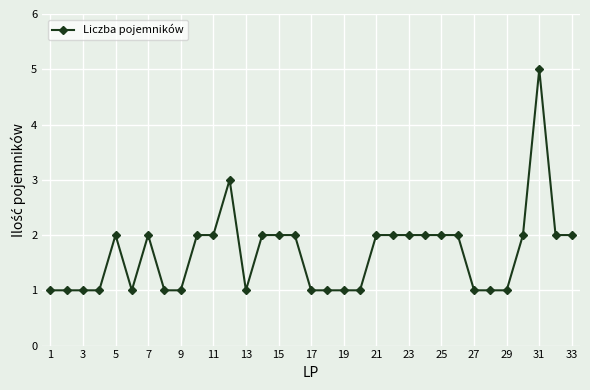

True or false: there are more than 2 points higher than both neighbors.

True